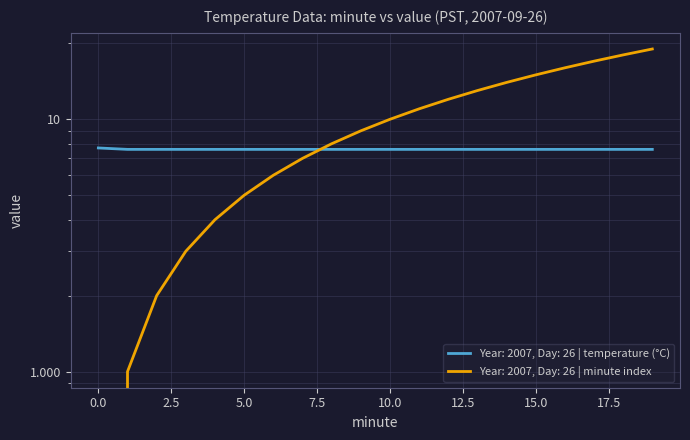

At which category is the sum across all series the highest?

19